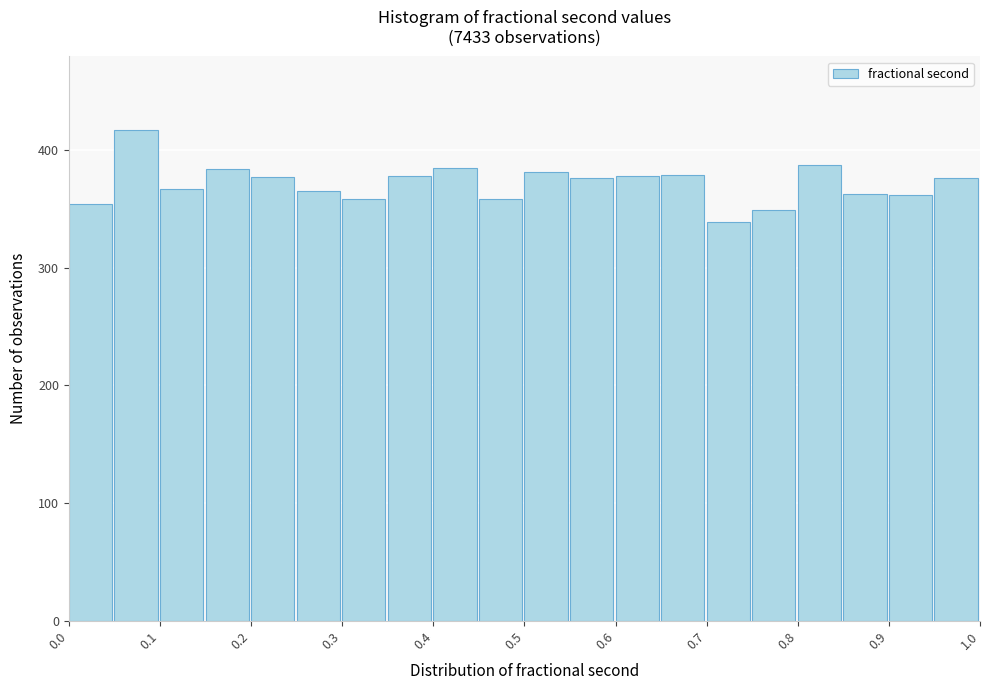

What is the height of the bar covering 0.85 to 0.90 on the x-axis? The values are not printed on the chart, so give them approximately, as read against the axis.

360